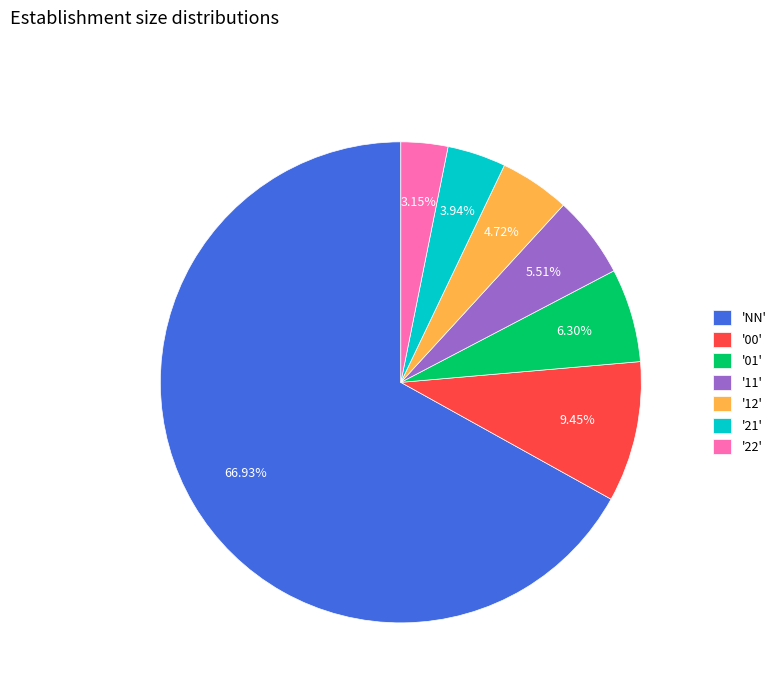

Which slice is the smallest?

'22'